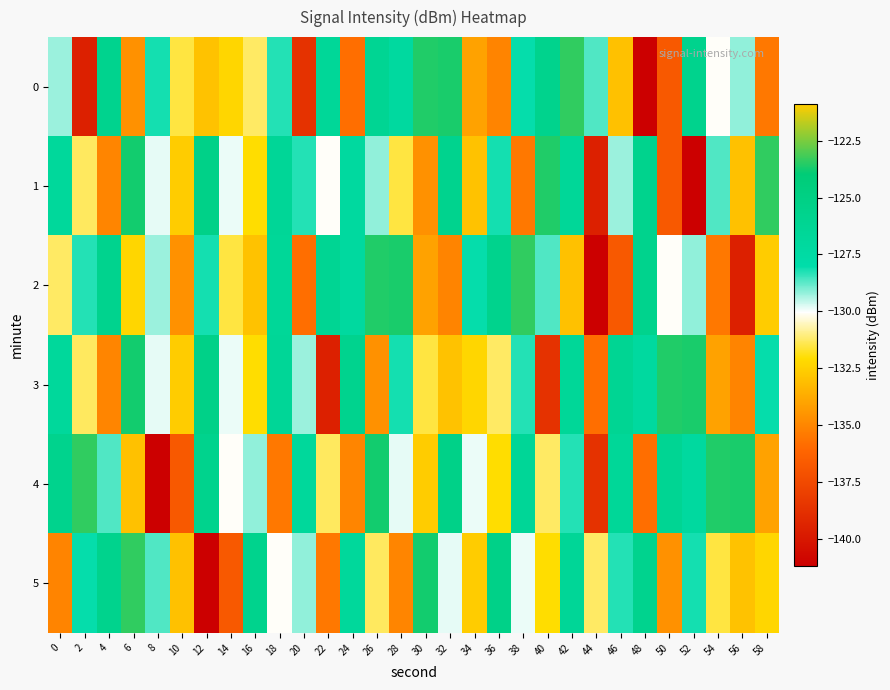

Reading left to right, transcribe all the data shown in this chart.

0: 0=-129.2	2=-139.6	4=-125.8	6=-134.6	8=-128.2	10=-131.5	12=-133.0	14=-132.3	16=-131.3	18=-128.3	20=-138.7	22=-126.6	24=-135.8	26=-126.2	28=-127.1	30=-123.6	32=-123.7	34=-134.0	36=-135.1	38=-128.1	40=-125.8	42=-123.4	44=-128.7	46=-133.0	48=-141.1	50=-136.8	52=-125.7	54=-130.1	56=-129.2	58=-135.5
1: 0=-126.9	2=-131.3	4=-135.0	6=-123.7	8=-129.9	10=-120.9	12=-125.3	14=-129.9	16=-132.1	18=-126.5	20=-128.3	22=-130.1	24=-127.1	26=-129.2	28=-131.5	30=-134.6	32=-125.8	34=-133.0	36=-128.2	38=-135.5	40=-123.6	42=-126.6	44=-139.6	46=-129.2	48=-125.7	50=-136.8	52=-141.1	54=-128.7	56=-133.0	58=-123.4
2: 0=-131.3	2=-128.3	4=-125.8	6=-132.3	8=-129.2	10=-134.6	12=-128.2	14=-131.5	16=-133.0	18=-126.6	20=-135.8	22=-126.2	24=-127.1	26=-123.6	28=-123.7	30=-134.0	32=-135.1	34=-128.1	36=-125.8	38=-123.4	40=-128.7	42=-133.0	44=-141.1	46=-136.8	48=-125.7	50=-130.1	52=-129.2	54=-135.5	56=-139.6	58=-120.9
3: 0=-126.9	2=-131.3	4=-135.0	6=-123.7	8=-129.9	10=-120.9	12=-125.3	14=-129.9	16=-132.1	18=-126.5	20=-129.2	22=-139.6	24=-125.8	26=-134.6	28=-128.2	30=-131.5	32=-133.0	34=-132.3	36=-131.3	38=-128.3	40=-138.7	42=-126.6	44=-135.8	46=-126.2	48=-127.1	50=-123.6	52=-123.7	54=-134.0	56=-135.1	58=-128.1
4: 0=-125.8	2=-123.4	4=-128.7	6=-133.0	8=-141.1	10=-136.8	12=-125.7	14=-130.1	16=-129.2	18=-135.5	20=-126.9	22=-131.3	24=-135.0	26=-123.7	28=-129.9	30=-120.9	32=-125.3	34=-129.9	36=-132.1	38=-126.5	40=-131.3	42=-128.3	44=-138.7	46=-126.6	48=-135.8	50=-126.2	52=-127.1	54=-123.6	56=-123.7	58=-134.0
5: 0=-135.1	2=-128.1	4=-125.8	6=-123.4	8=-128.7	10=-133.0	12=-141.1	14=-136.8	16=-125.7	18=-130.1	20=-129.2	22=-135.5	24=-126.9	26=-131.3	28=-135.0	30=-123.7	32=-129.9	34=-120.9	36=-125.3	38=-129.9	40=-132.1	42=-126.5	44=-131.3	46=-128.3	48=-125.8	50=-134.6	52=-128.2	54=-131.5	56=-133.0	58=-132.3